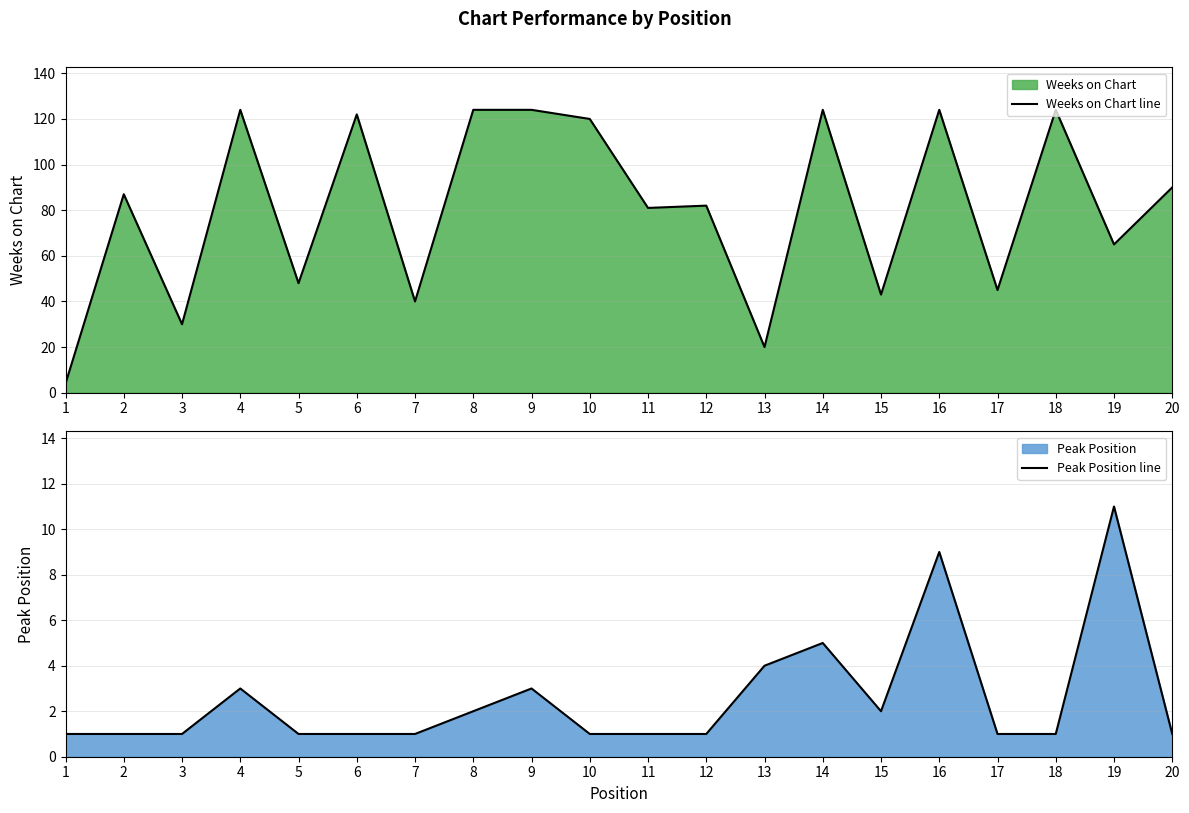

At how many categories does at least one series exceed 80?

12